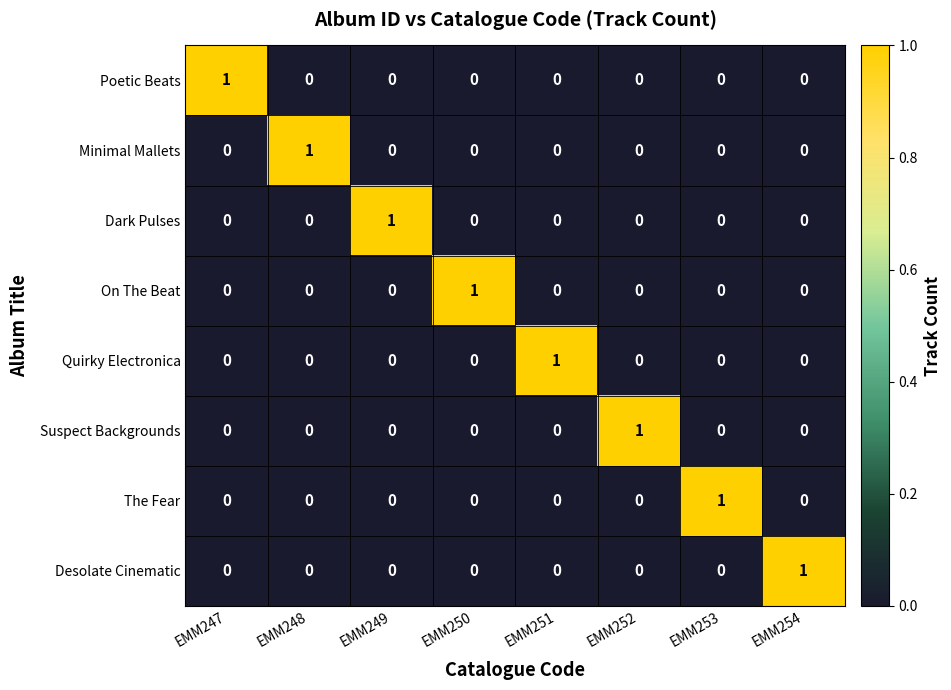

What is the greatest value displayed?

1